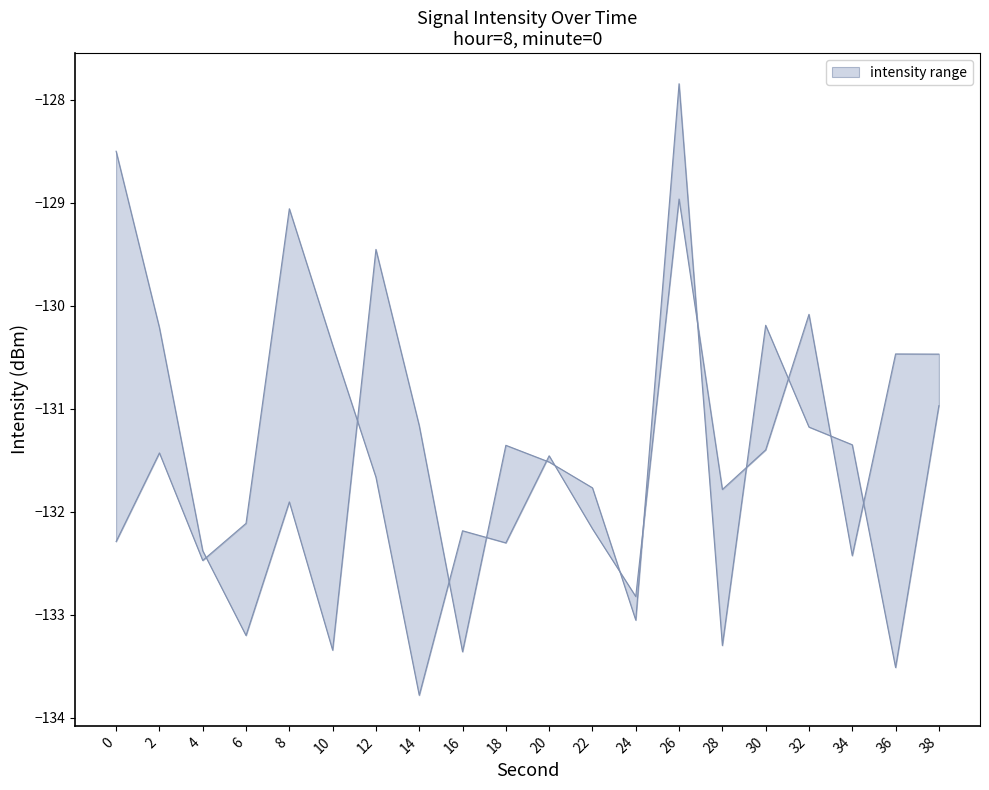

What is the smallest value displayed?

-133.8